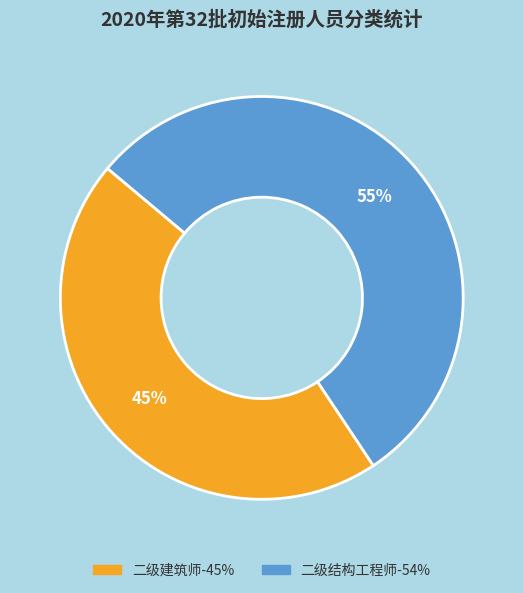

Which slice represents more than half of the pie?

二级结构工程师